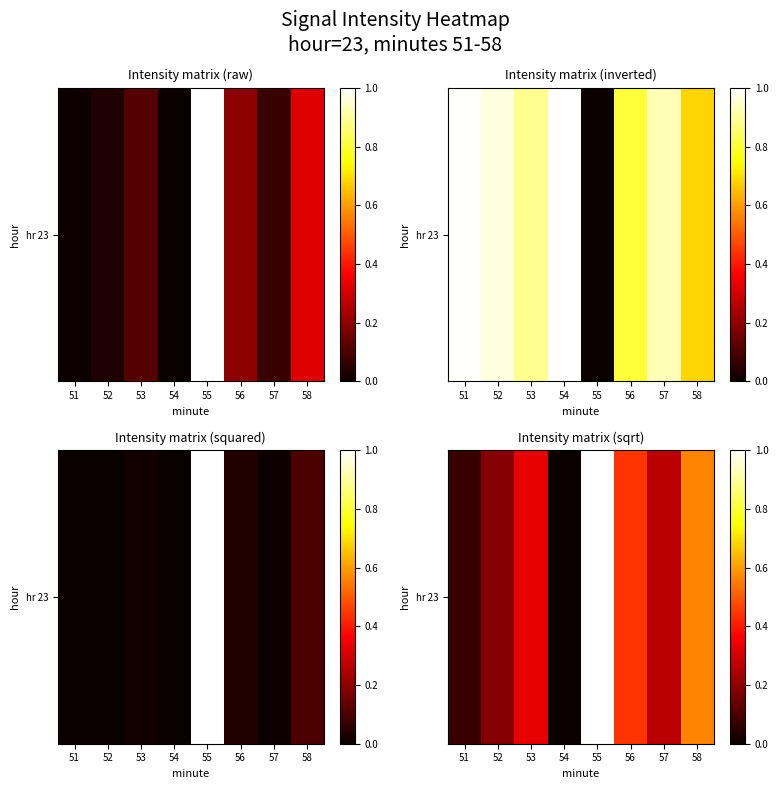

The value at 56 is 0.2. True or false?

False